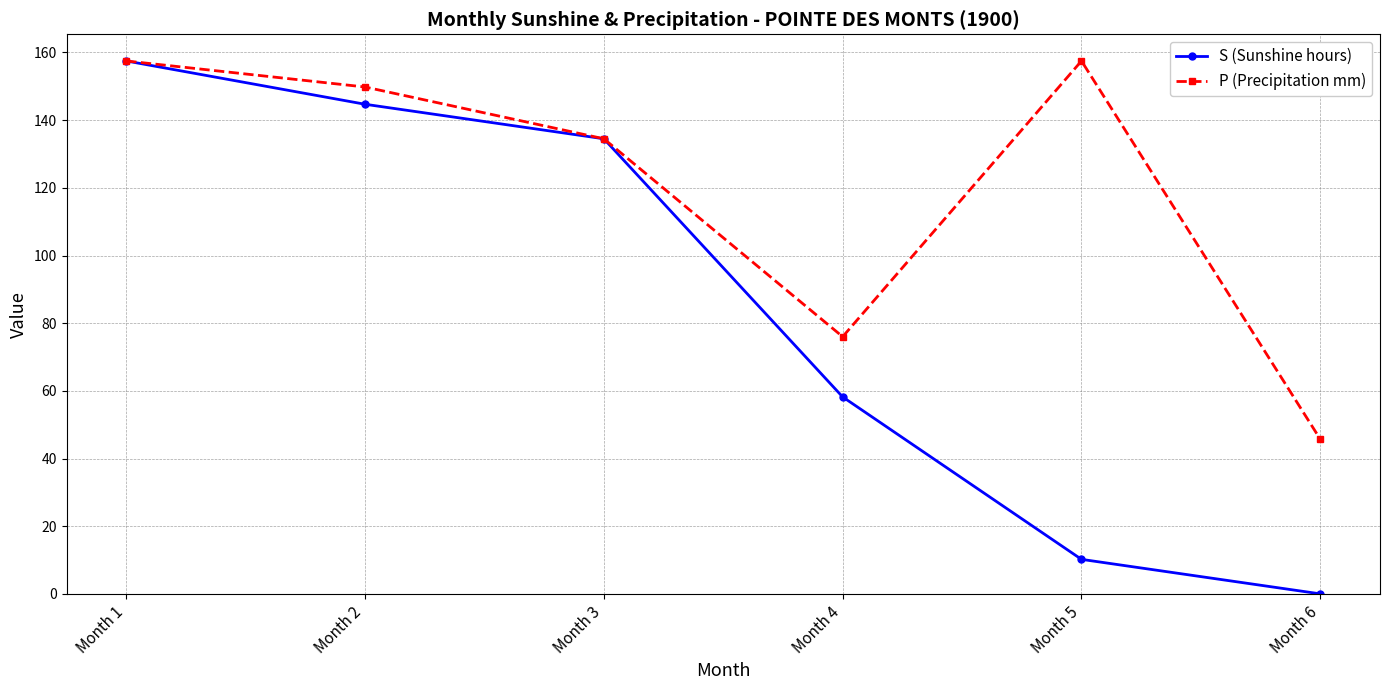

At which category does P (Precipitation mm) reach its first local valley?

Month 4